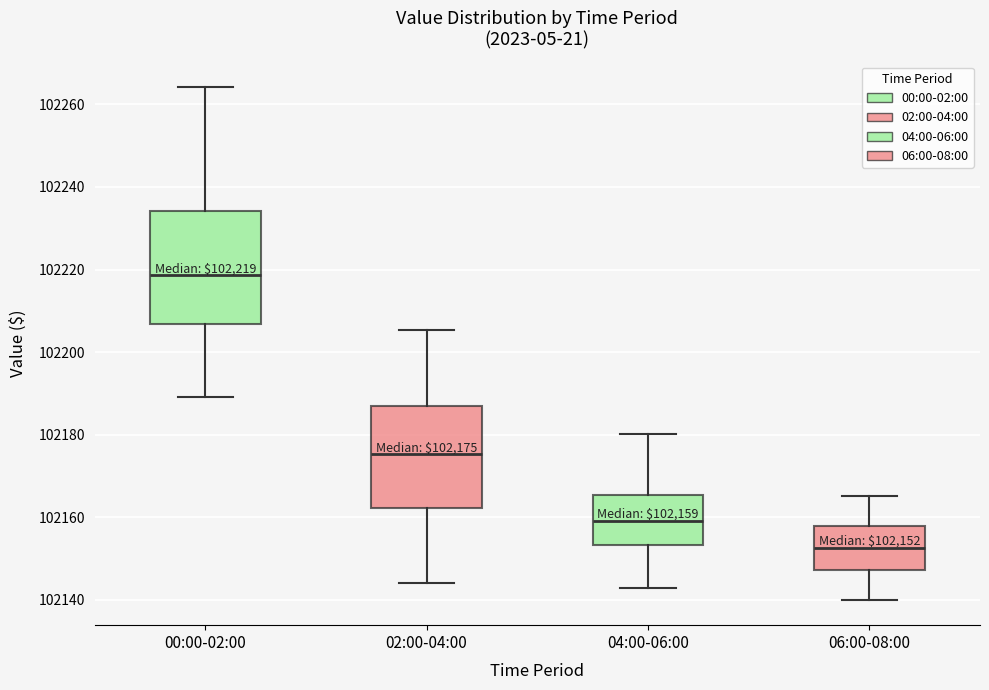

Which box is the tallest, from its lower edge to its upper edge?

00:00-02:00